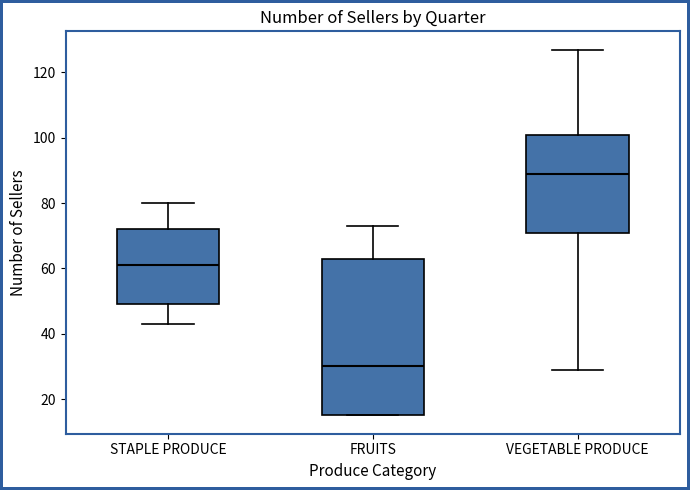

Which box is the tallest, from its lower edge to its upper edge?

FRUITS